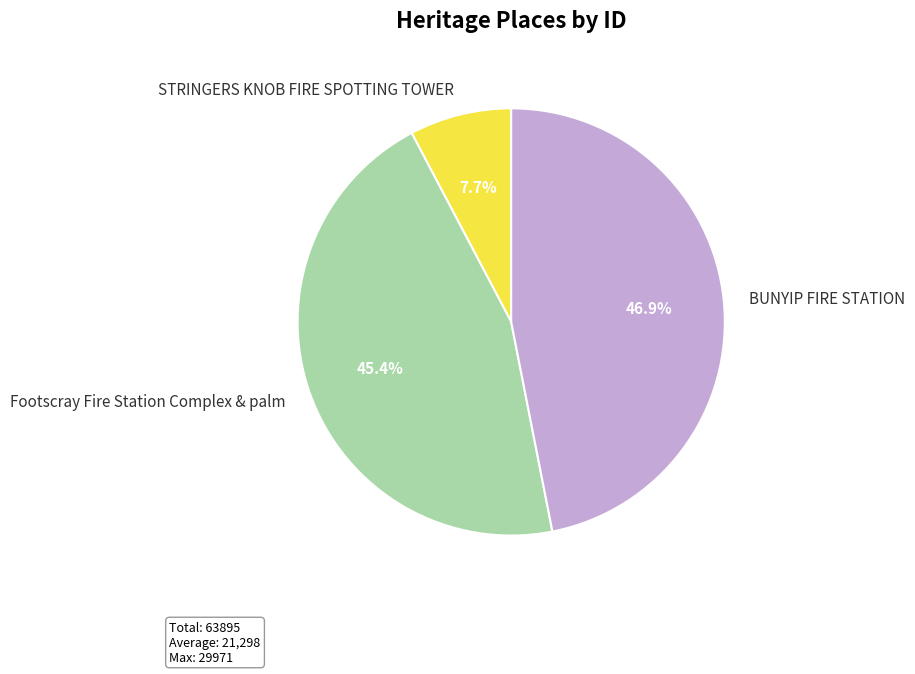

What is the ratio of the value at Footscray Fire Station Complex & palm to the value at STRINGERS KNOB FIRE SPOTTING TOWER?

5.9